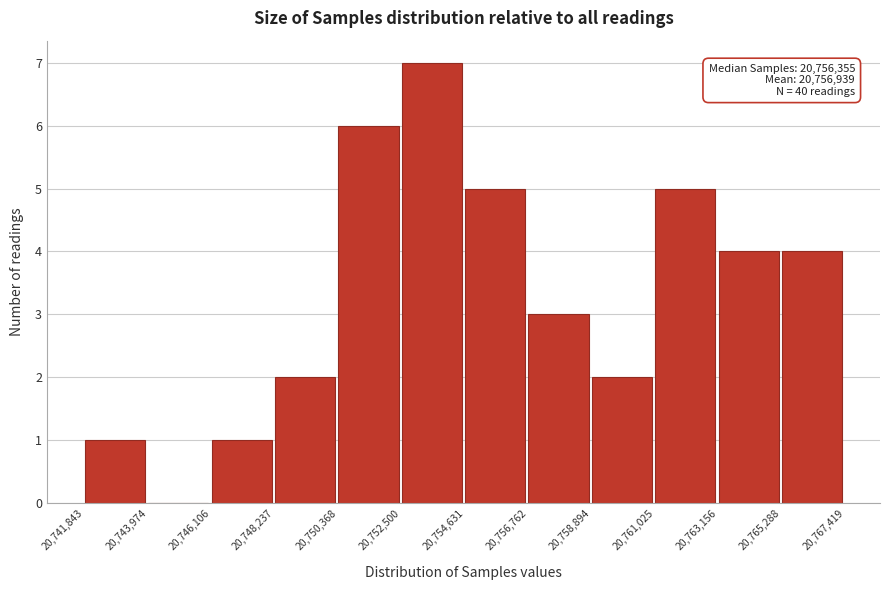

Which range on the x-axis has the tallest bar?

20,752,500 to 20,754,631